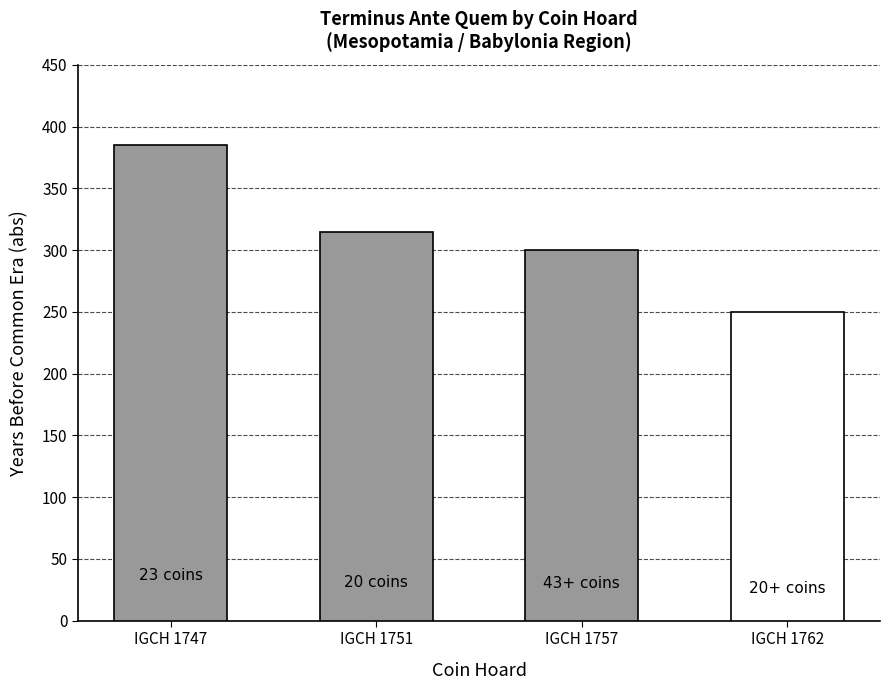

What is the difference between the values at IGCH 1751 and IGCH 1762?

65